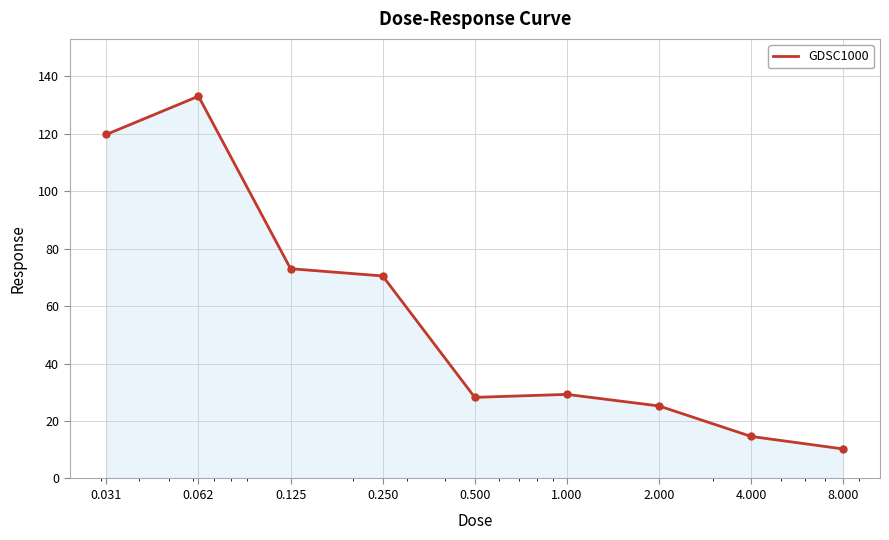

What is the maximum value shown in the chart?

133.0